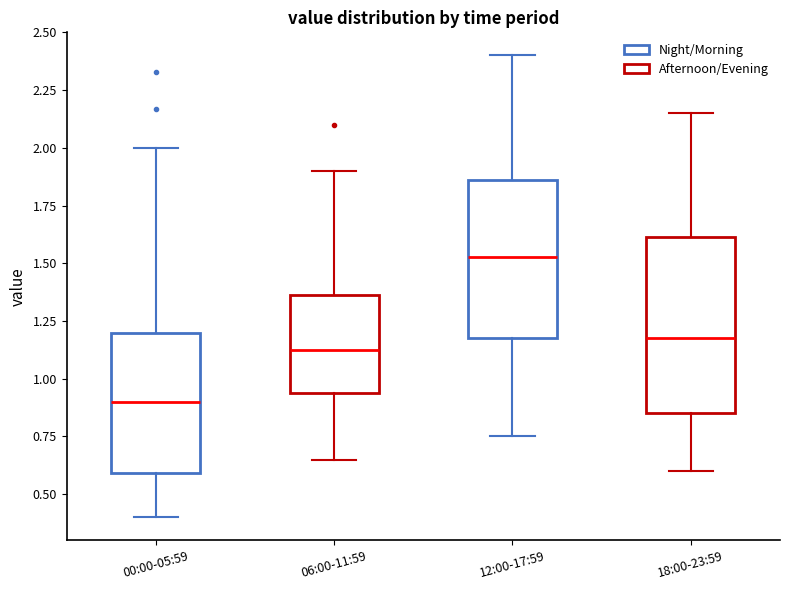

Reading left to right, transcribe this box plot: for each box, give where its median line is, the range the box spans, and where its two whiskers end, as read against the y-axis. The values are not printed on the chart, so give them approximately, as read against the axis.

00:00-05:59: median 0.90, box 0.60 to 1.20, whiskers 0.40 to 2.00
06:00-11:59: median 1.15, box 0.95 to 1.35, whiskers 0.65 to 1.90
12:00-17:59: median 1.55, box 1.20 to 1.85, whiskers 0.75 to 2.40
18:00-23:59: median 1.20, box 0.85 to 1.60, whiskers 0.60 to 2.15